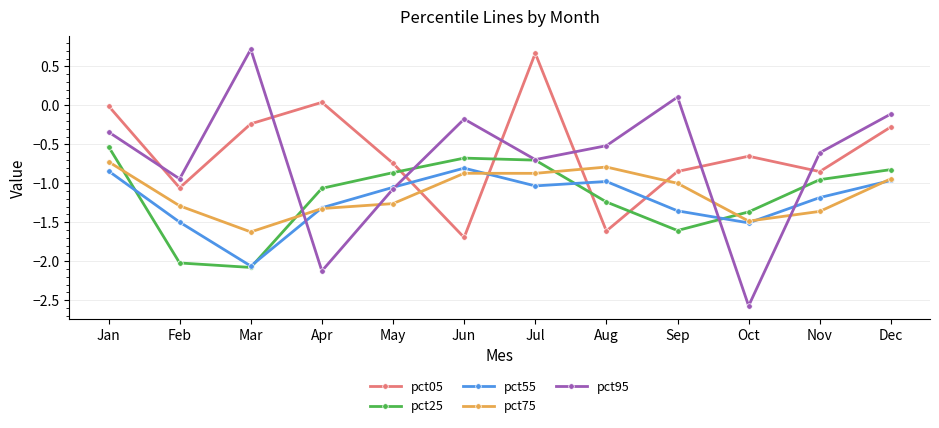

What value does the pct25 series have at Jan?

-0.5